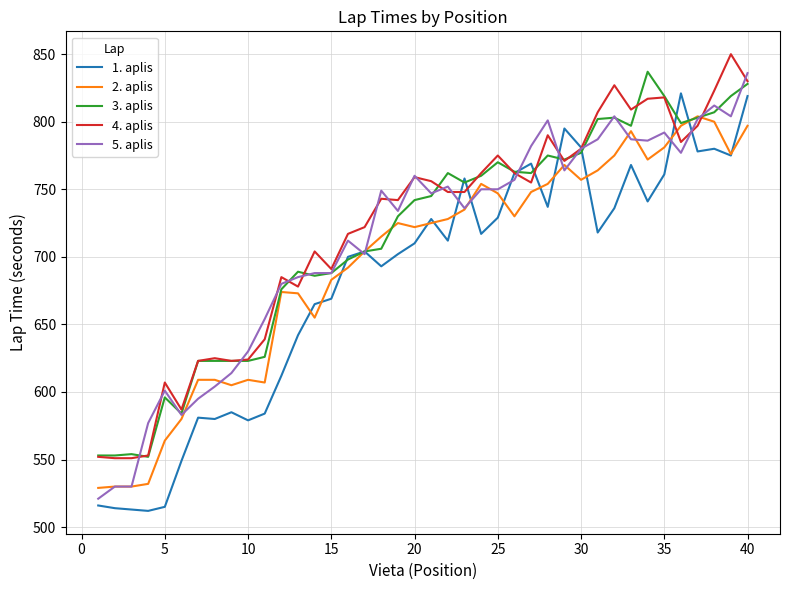

What is the highest value of the 1. aplis series?

821